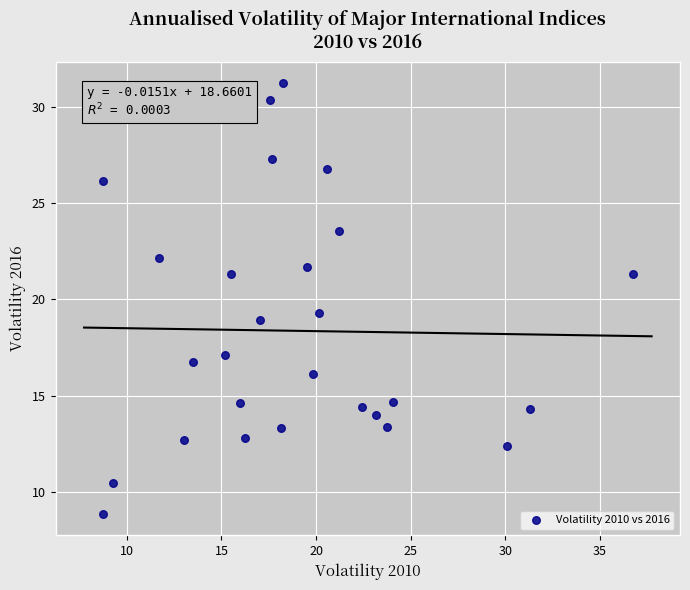

What is the range of X values (max minus min)?

28.0